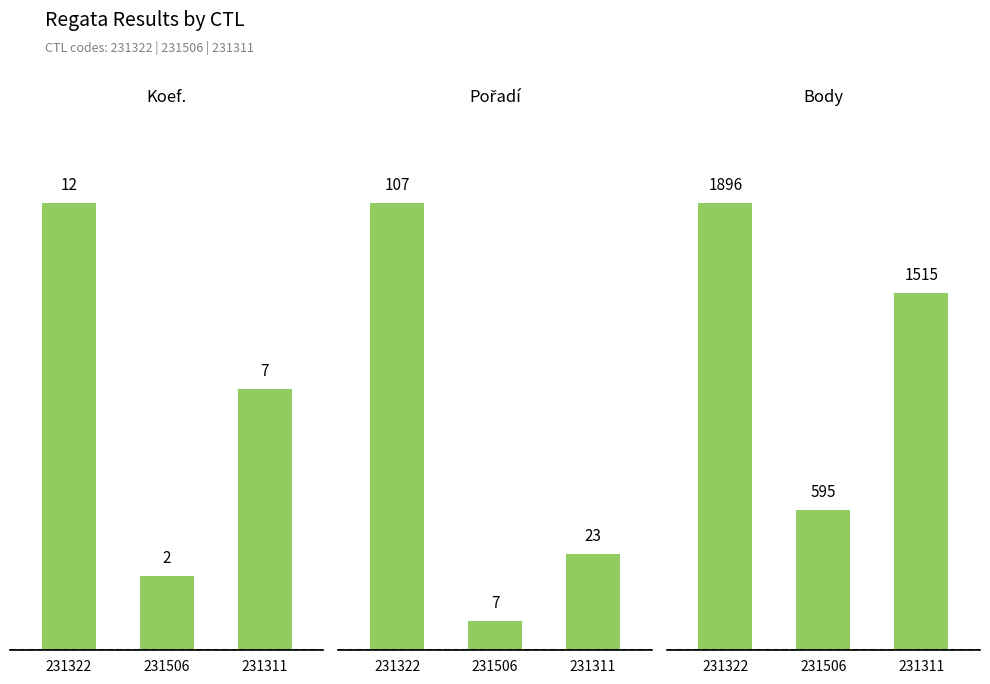

Rank the series at 231322 from highest to lowest value.

Body, Pořadí, Koef.